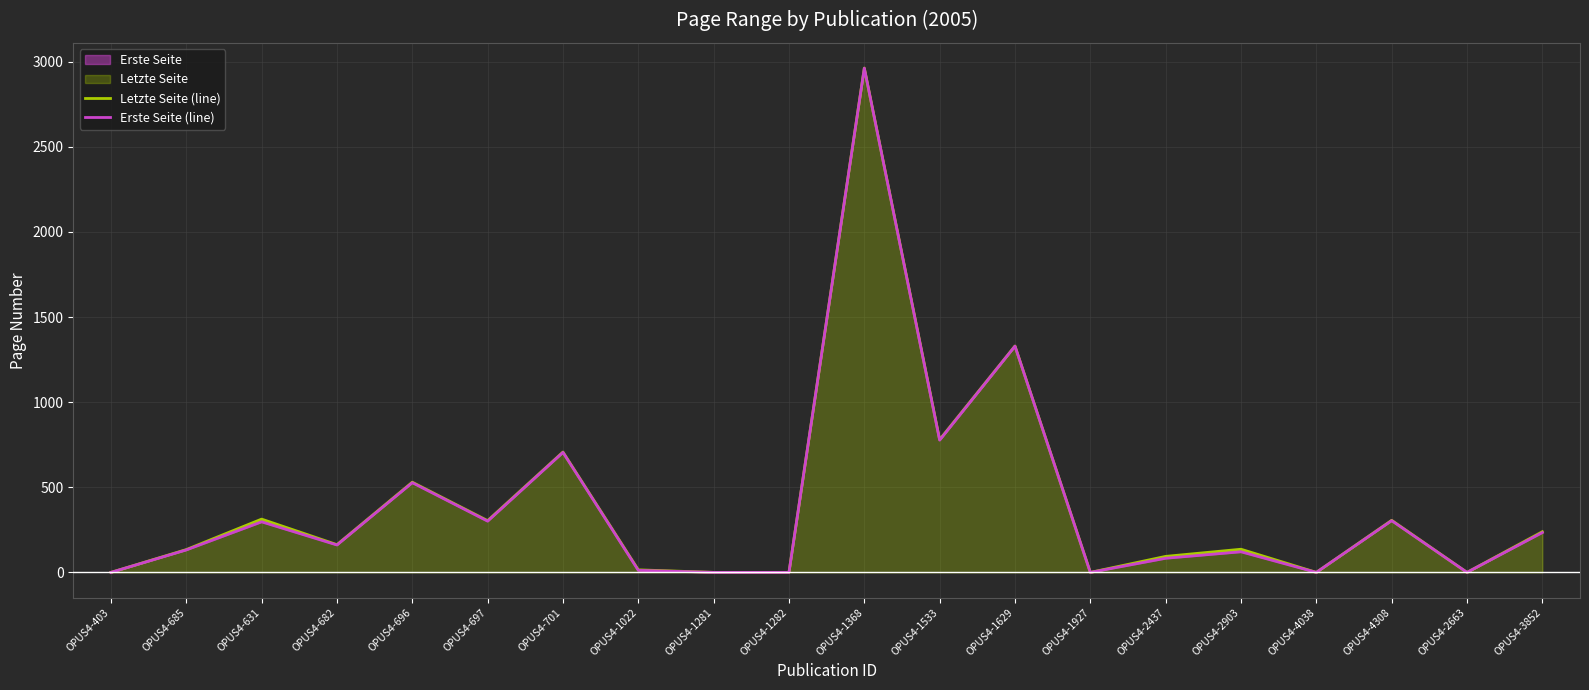

What is the difference between the maximum and minimum values in the Erste Seite (line) series?

2962